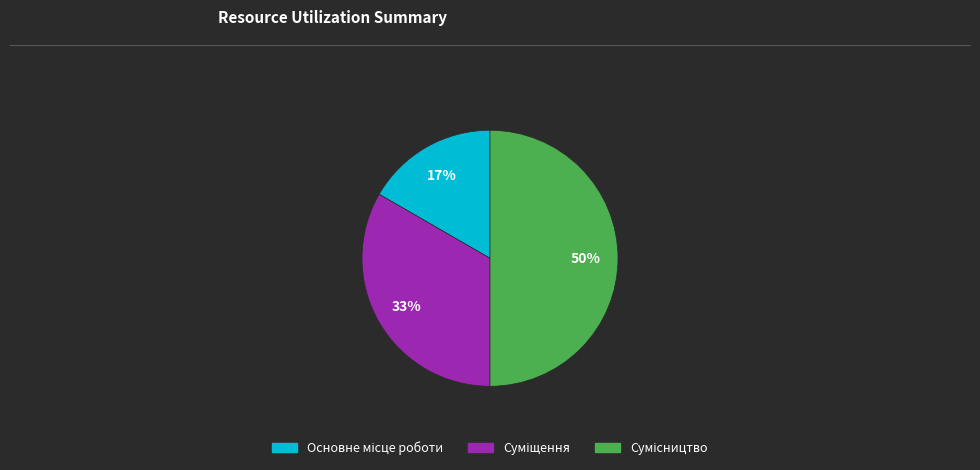

To the nearest percent, what is the difference between the largest and smallest slice percentages?

33%